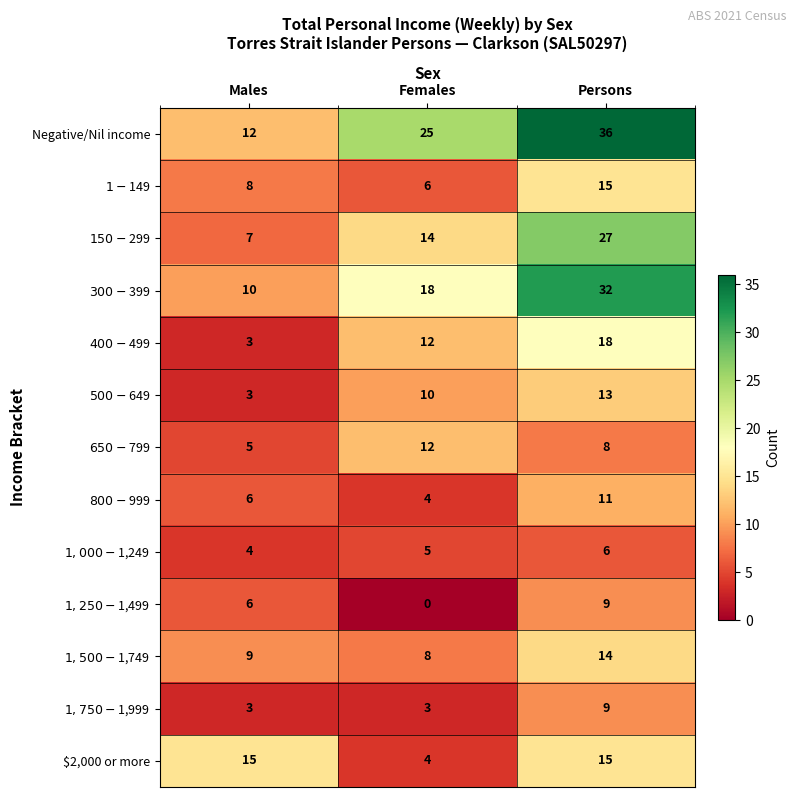

What is the difference between the highest and lowest values at Persons?

30